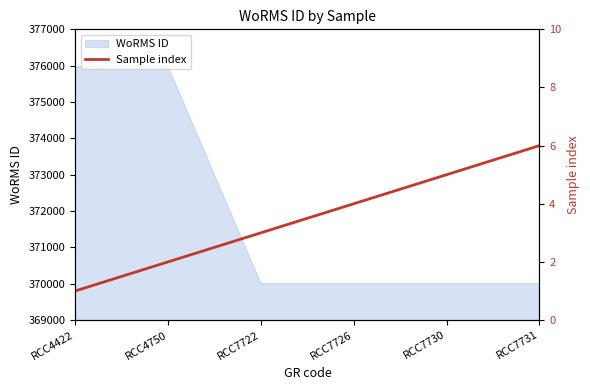

What is the ratio of the value at RCC4422 to the value at RCC4750?

0.5